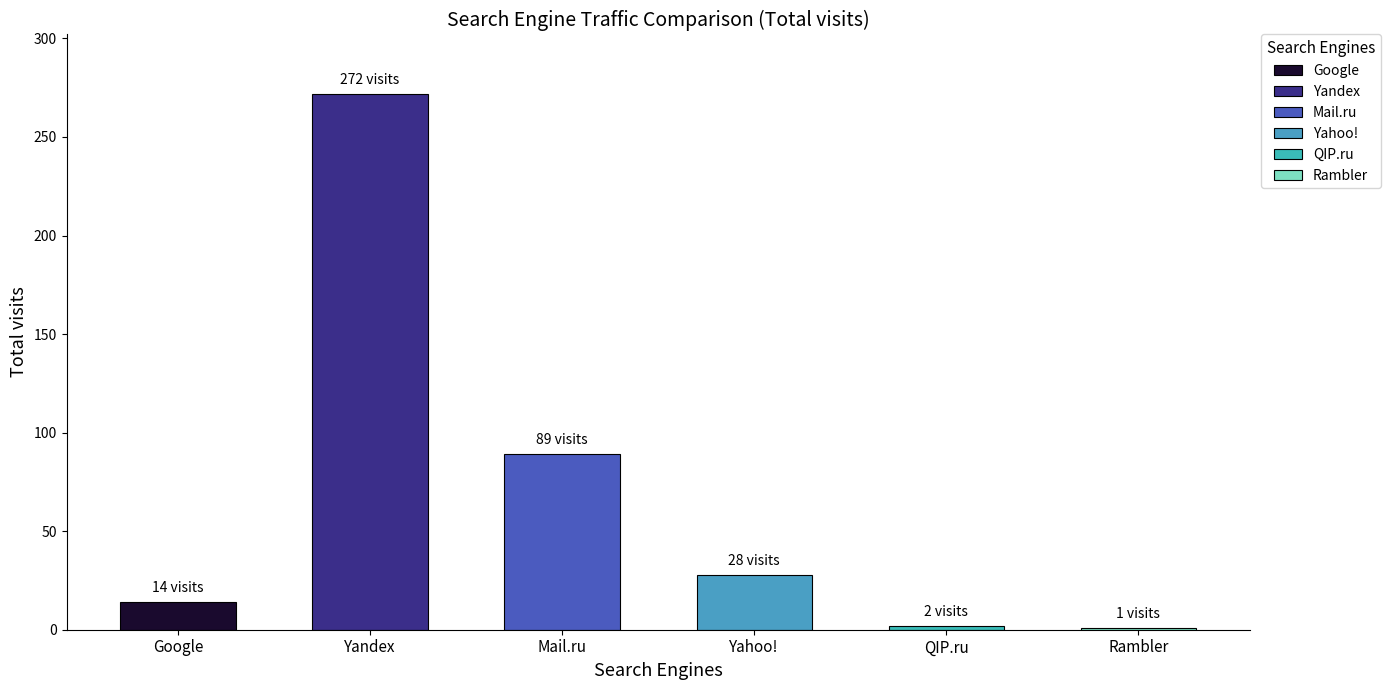

List the labels in order of value, smallest first.

Rambler, QIP.ru, Google, Yahoo!, Mail.ru, Yandex